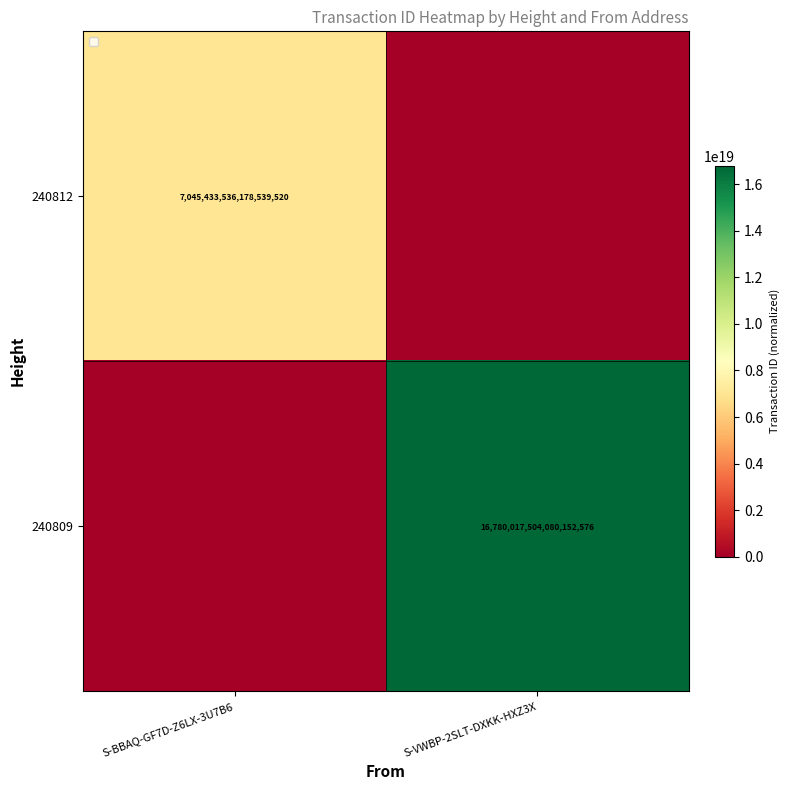

The 240812 series shows 11602974257976190976 at S-BBAQ-GF7D-Z6LX-3U7B6. True or false?

False